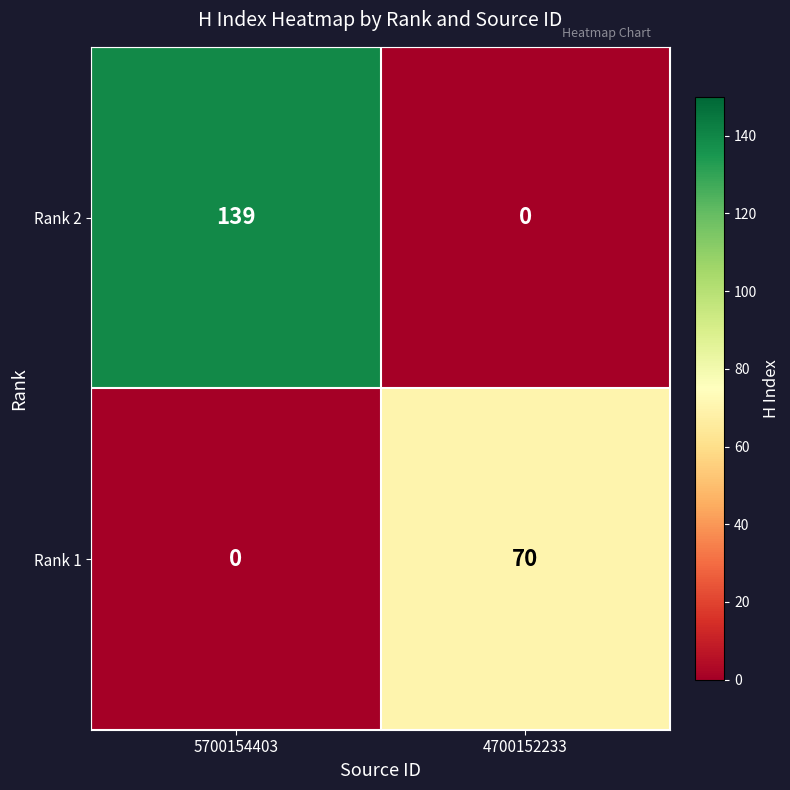

Which label corresponds to the largest value in the chart?

5700154403